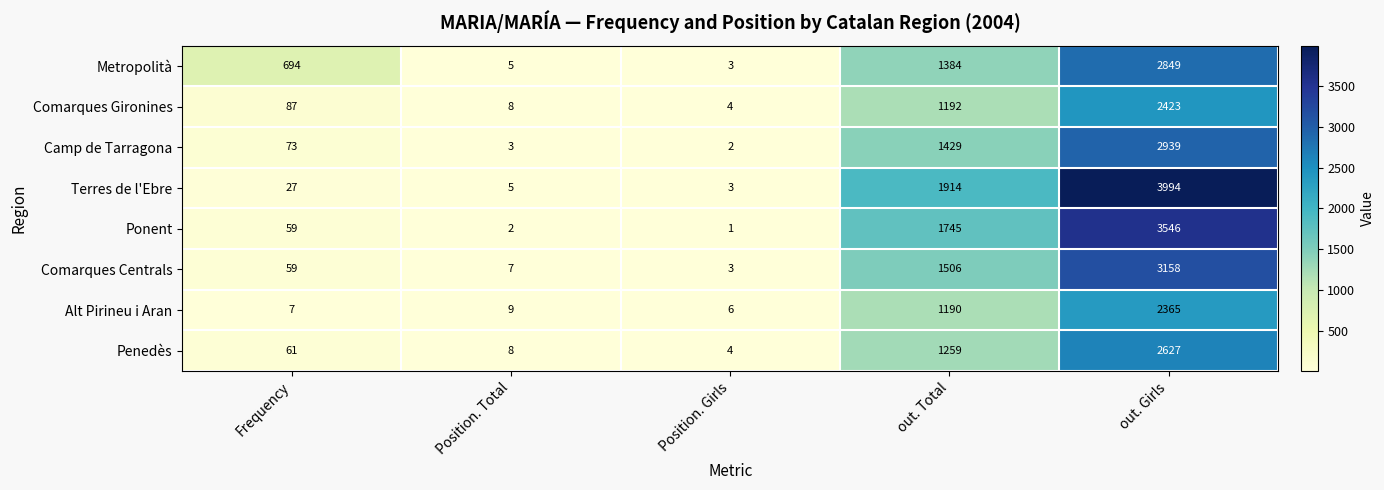

What is the highest value of the Comarques Centrals series?

3158